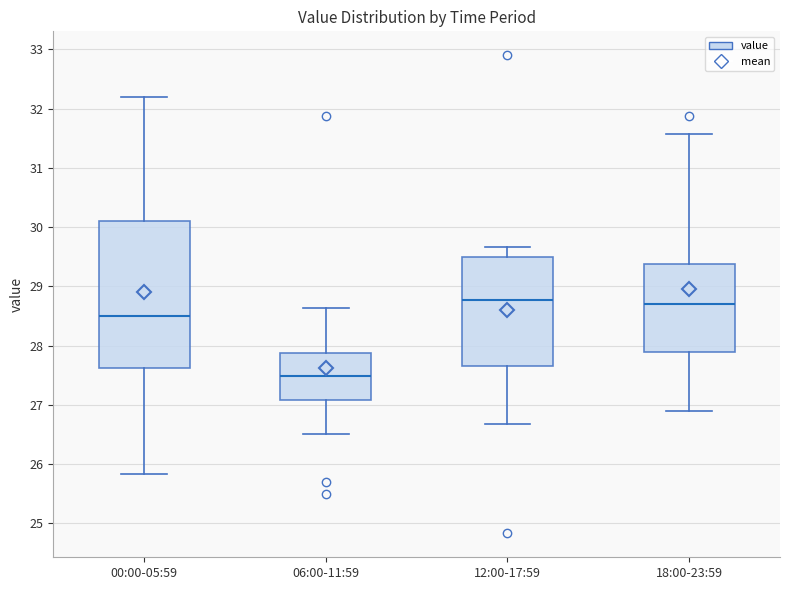

Comparing the boxes themselves (not the whiskers), which one is the tallest?

00:00-05:59